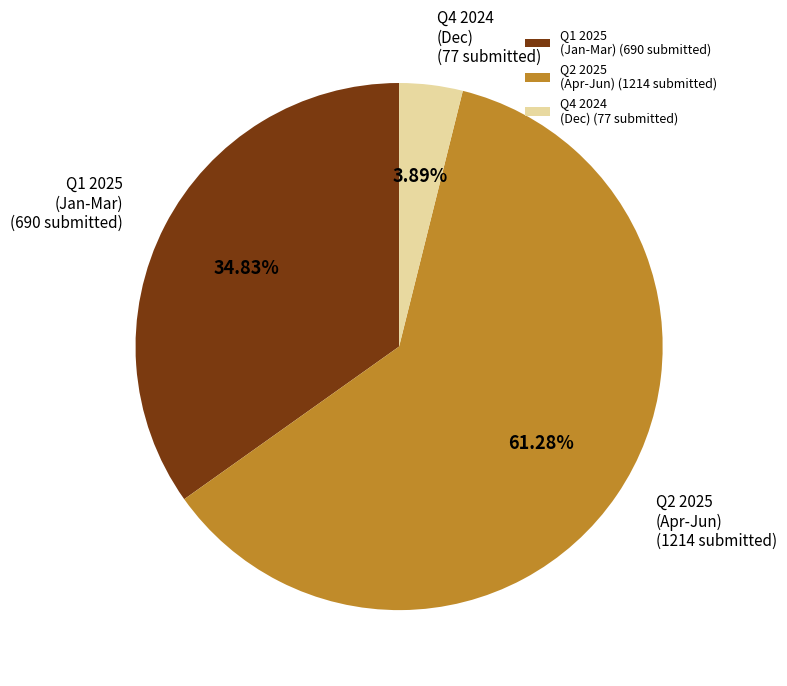

Is the sum of Q1 2025 (Jan-Mar) (690 submitted) and Q2 2025 (Apr-Jun) (1214 submitted) greater than half?

Yes